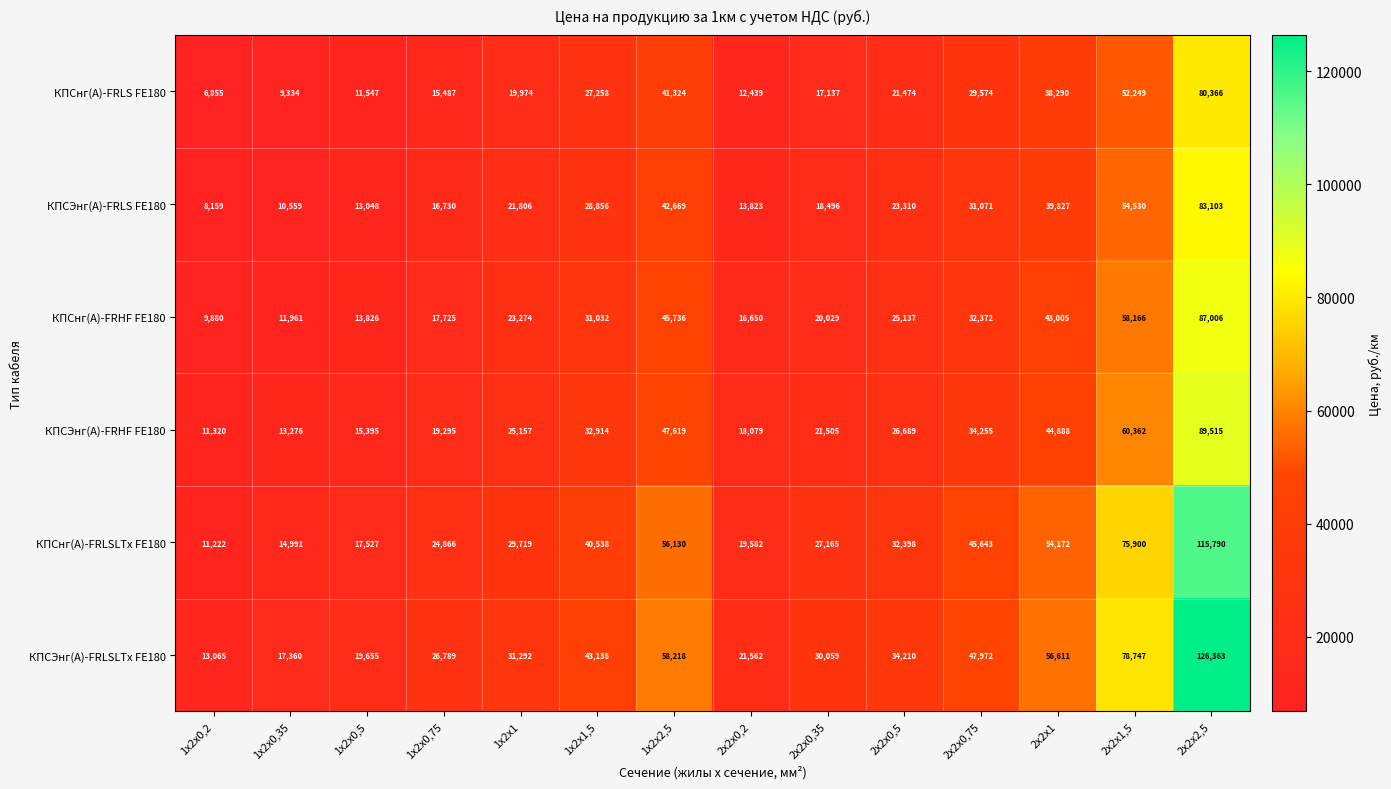

What is the difference between the maximum and second lowest values in the КПСЭнг(А)-FRLS FE180 series?

72544